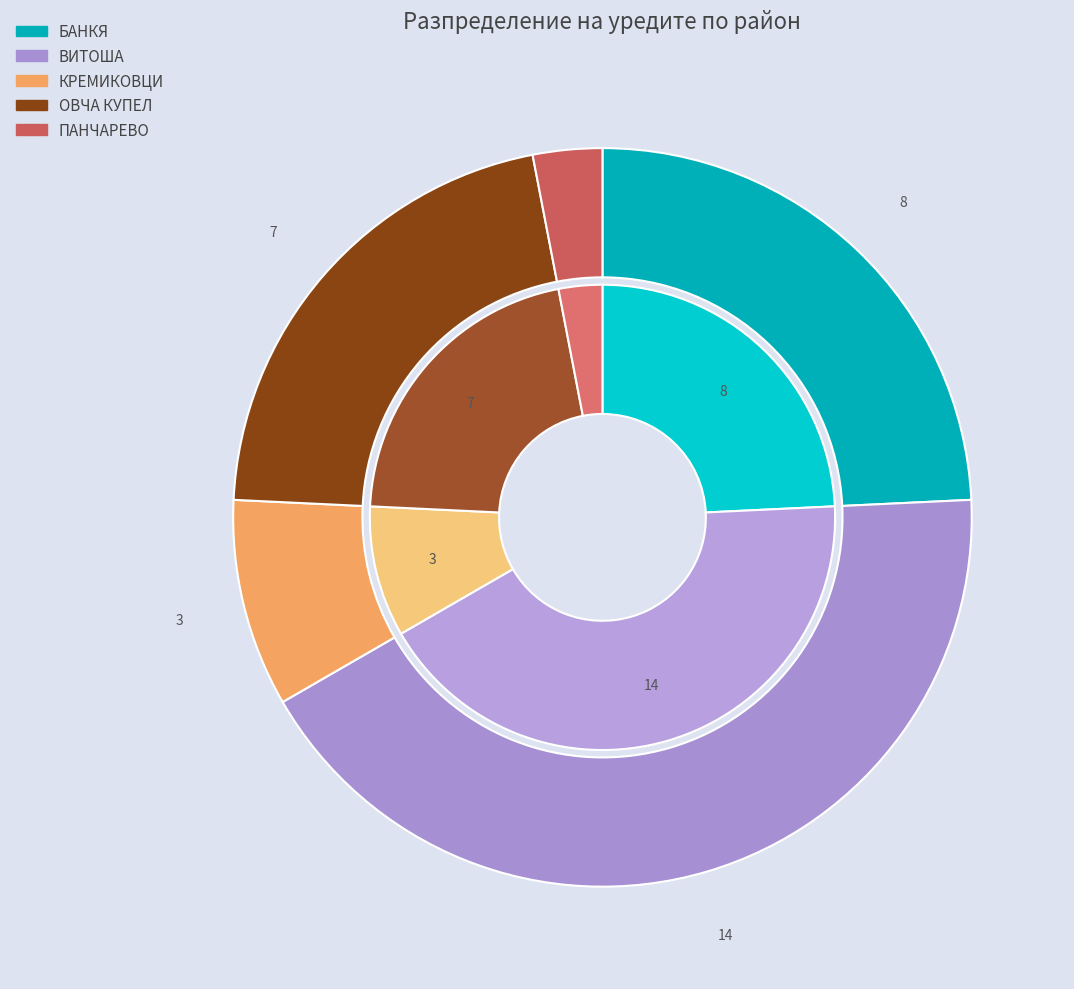

To the nearest percent, what is the difference between the largest and smallest slice percentages?

39%